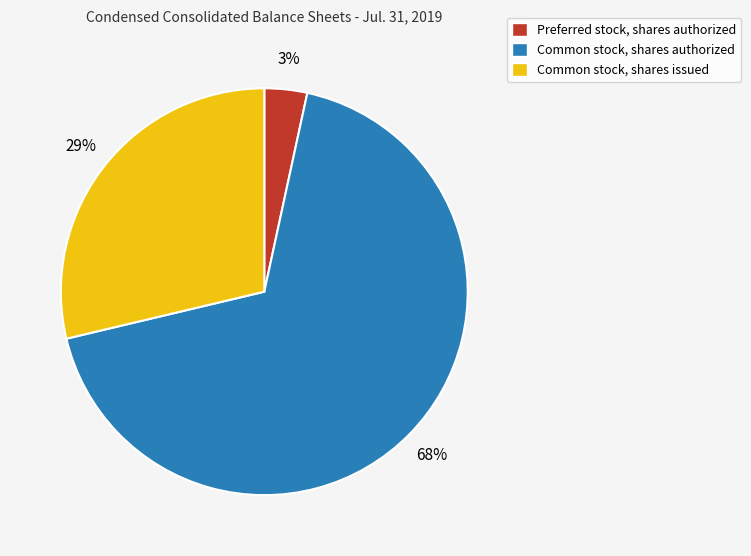

Rank the categories by value from lowest to highest.

Preferred stock, shares authorized, Common stock, shares issued, Common stock, shares authorized